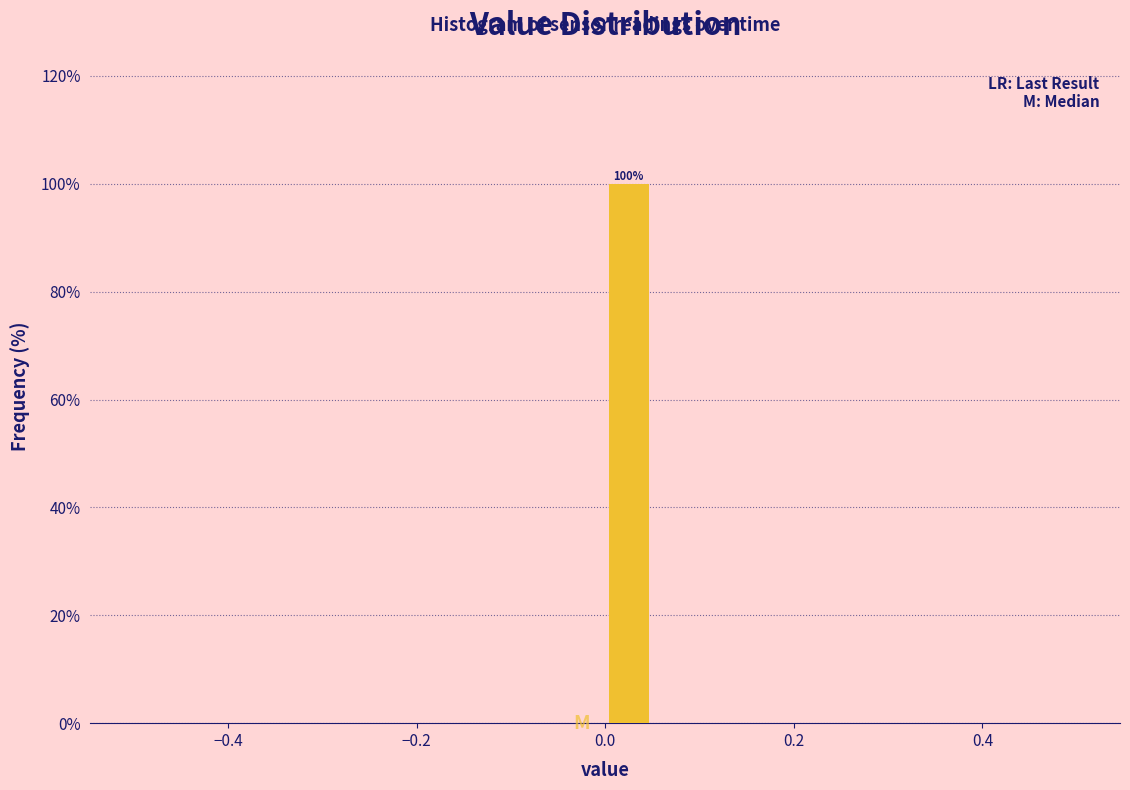

Around what value on the x-axis is the tallest bar? Give the approximate position of its centre, as read against the axis.

0.02